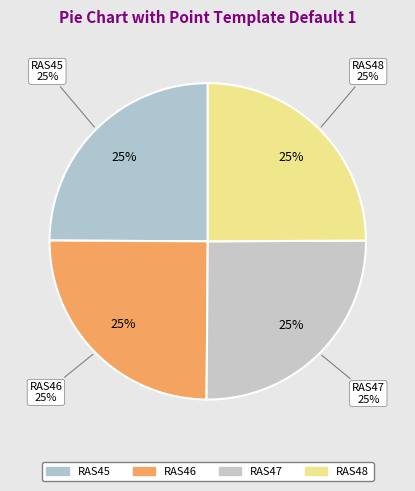

What percentage do RAS45 and RAS47 together represent?

50.1%